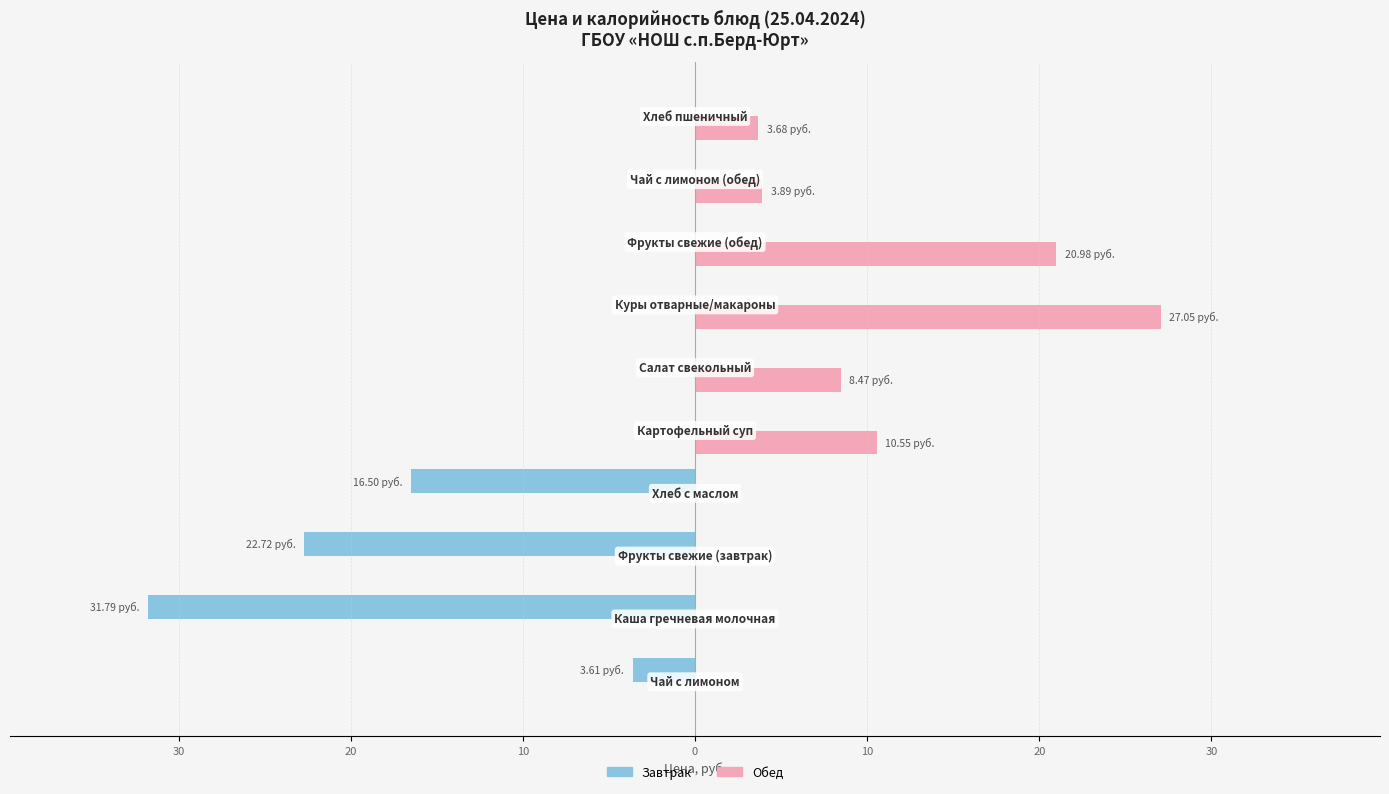

What are all the series names shown in the legend?

Завтрак, Обед